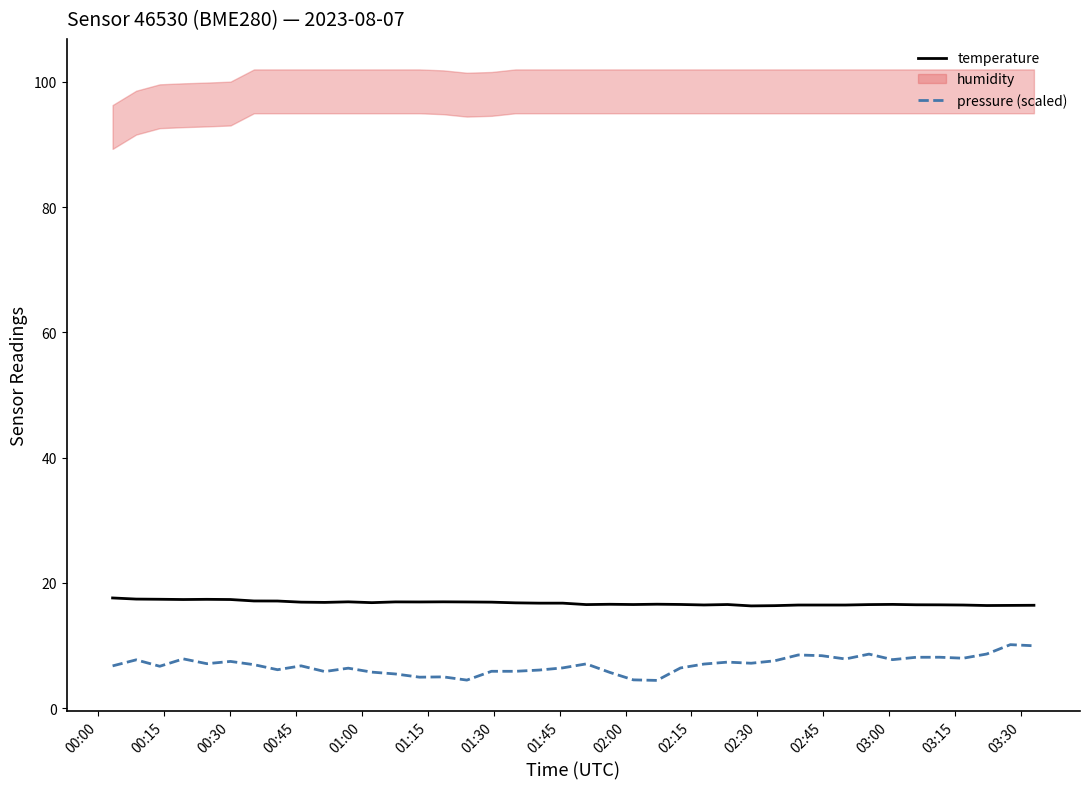

True or false: temperature and pressure (scaled) intersect in this chart.

False